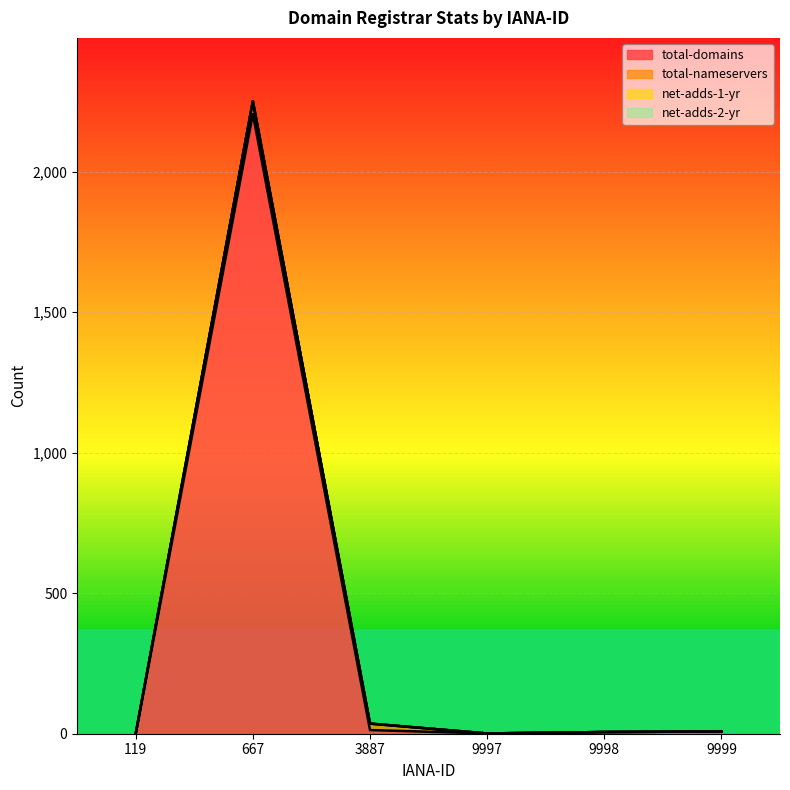

Is it true that total-nameservers equals 0 at 9999?

True